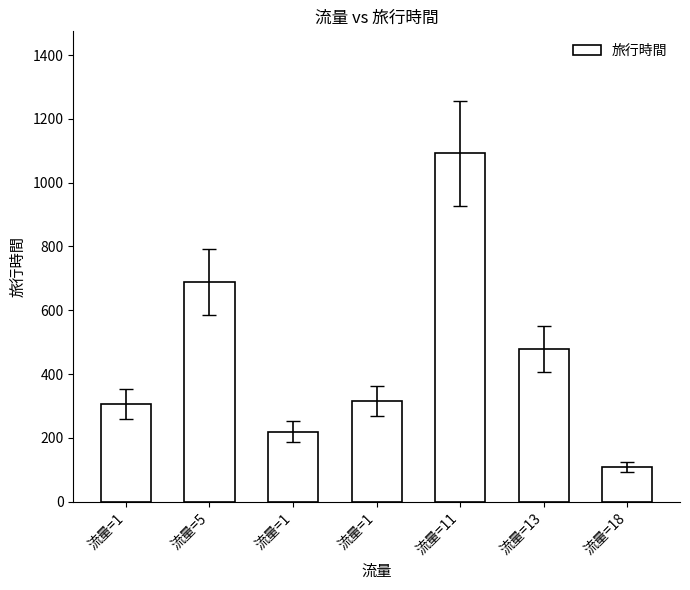

The value at 流量=1 is 220. True or false?

True